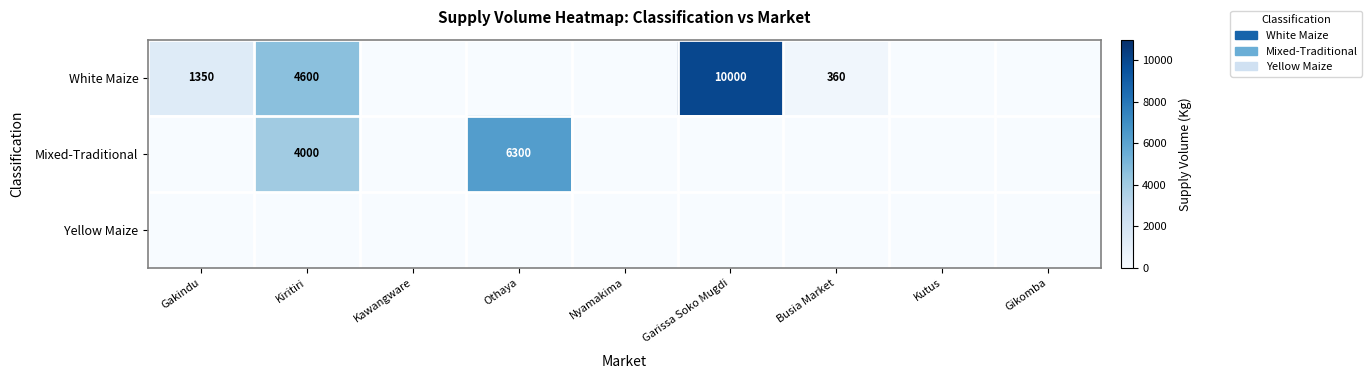

What is the greatest value displayed?

10000